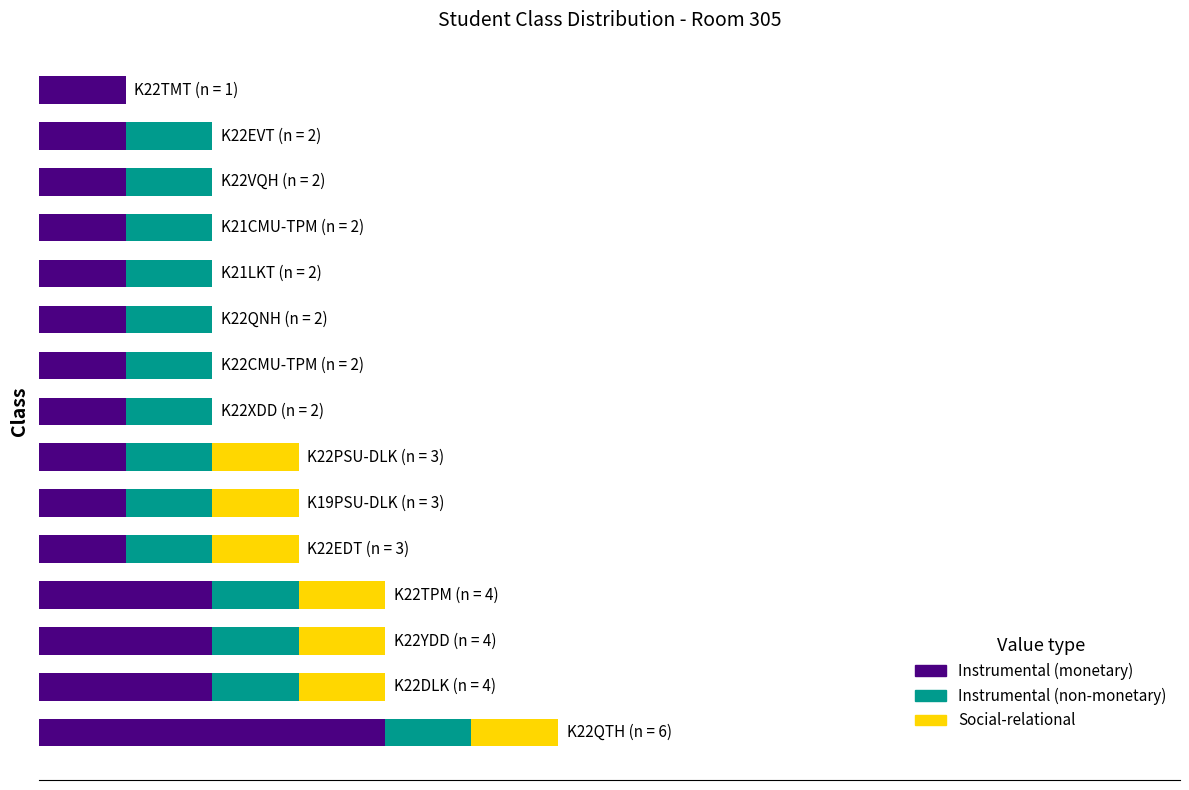

What are all the series names shown in the legend?

Instrumental (monetary), Instrumental (non-monetary), Social-relational